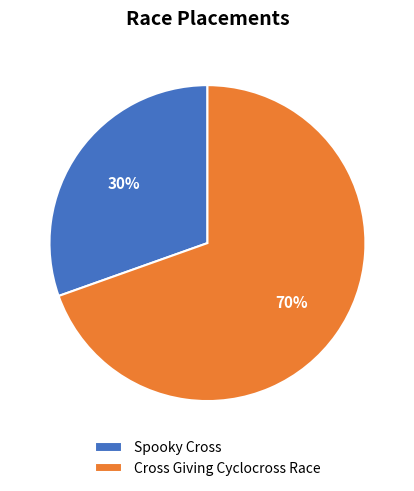

Approximately how many times larger is the value at Cross Giving Cyclocross Race compared to Spooky Cross?

2.3